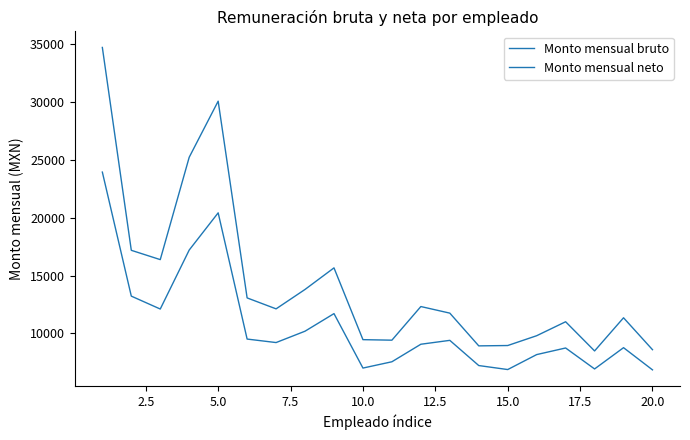

What is the value of the Monto mensual neto point at the 7th from the left?

9202.6